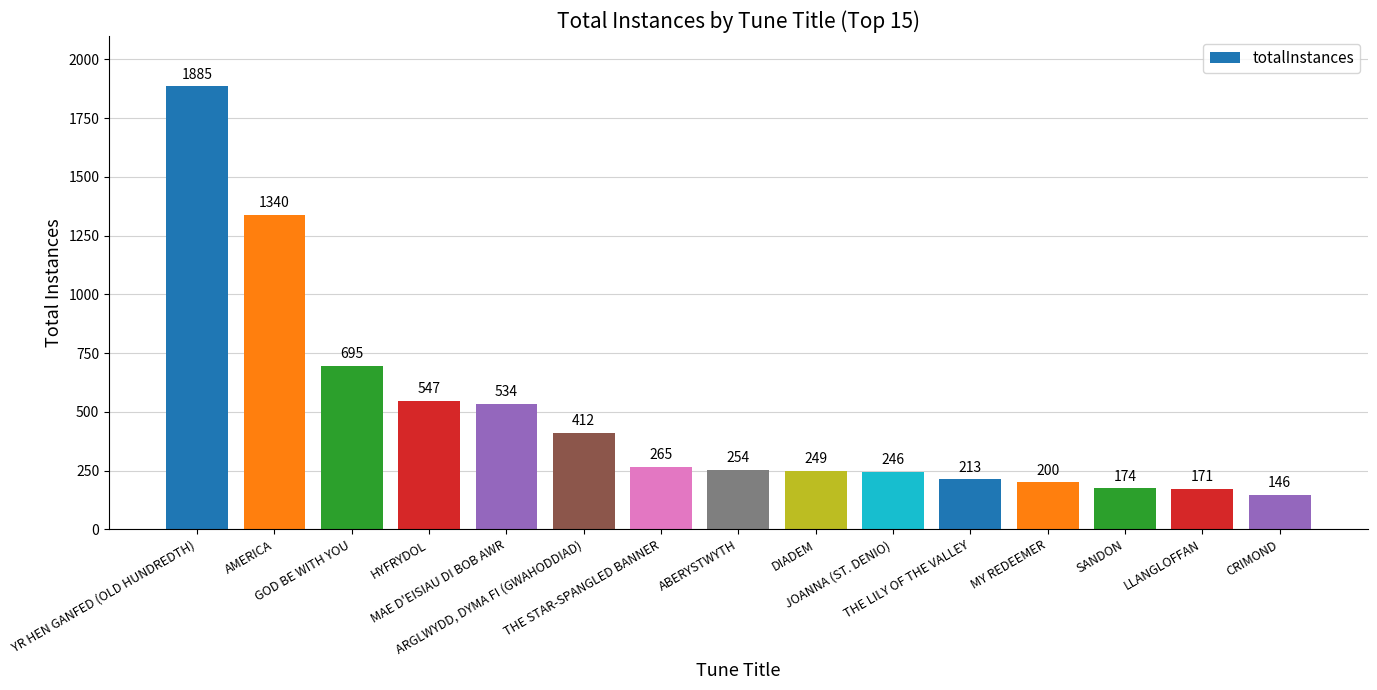

Are the bars horizontal?

No